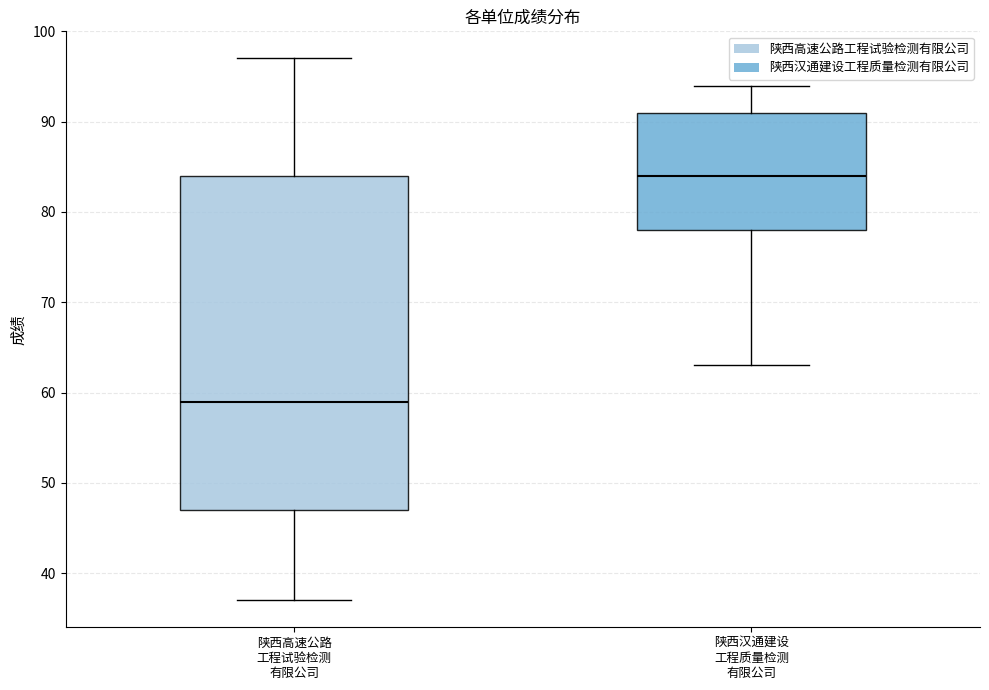

Where does the lower whisker of the box for 陕西汉通建设 工程质量检测 有限公司 end on the y-axis? The values are not printed on the chart, so give them approximately, as read against the axis.

63